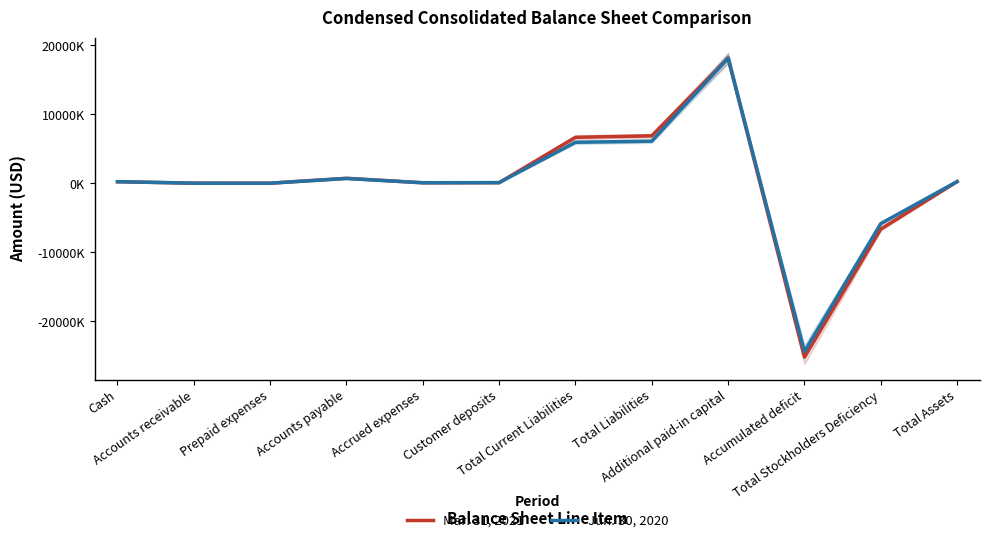

What are all the series names shown in the legend?

Mar. 31, 2021, Jun. 30, 2020